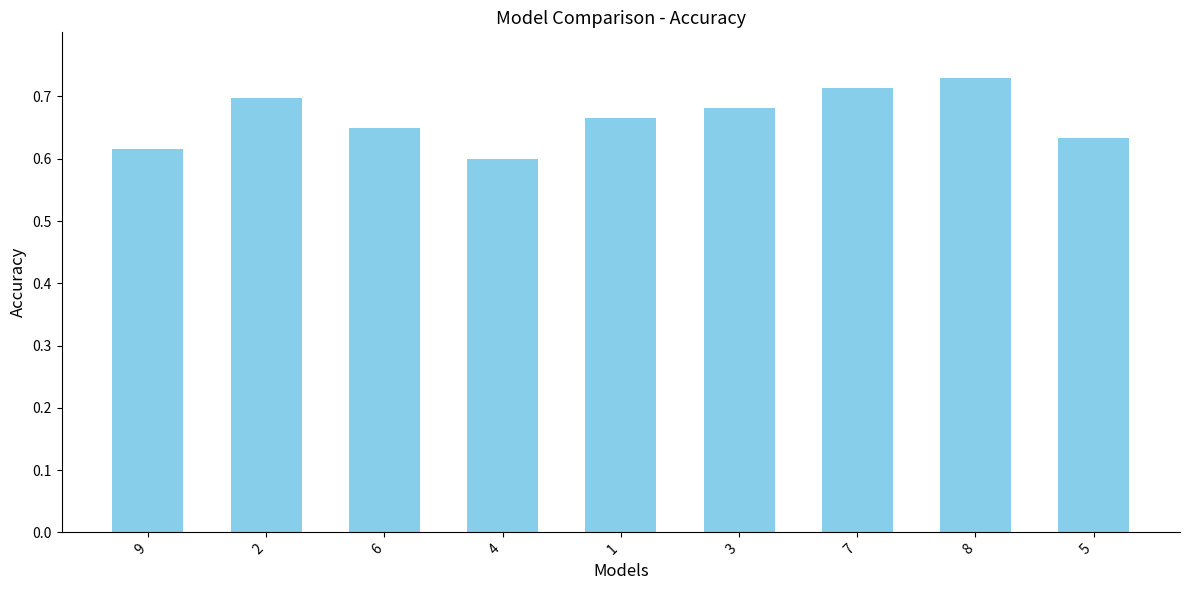

What position from the left is 2?

2